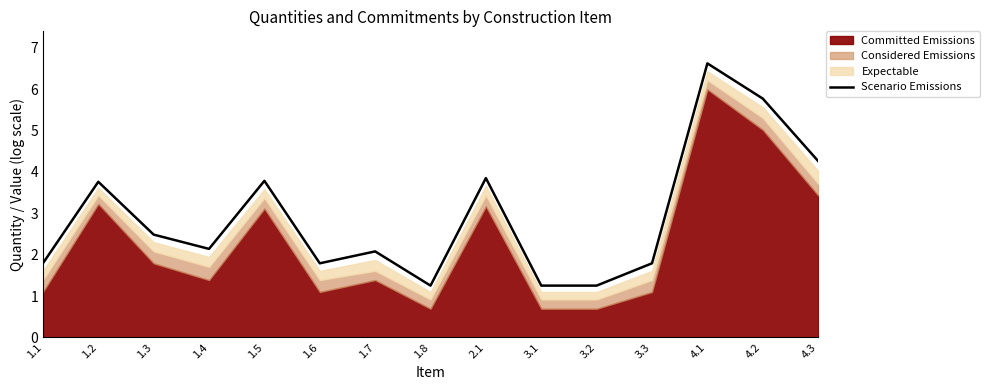

Reading left to right, extract all data points from this chart.

1.8	3.8	2.5	2.1	3.8	1.8	2.1	1.3	3.9	1.3	1.3	1.8	6.6	5.8	4.3